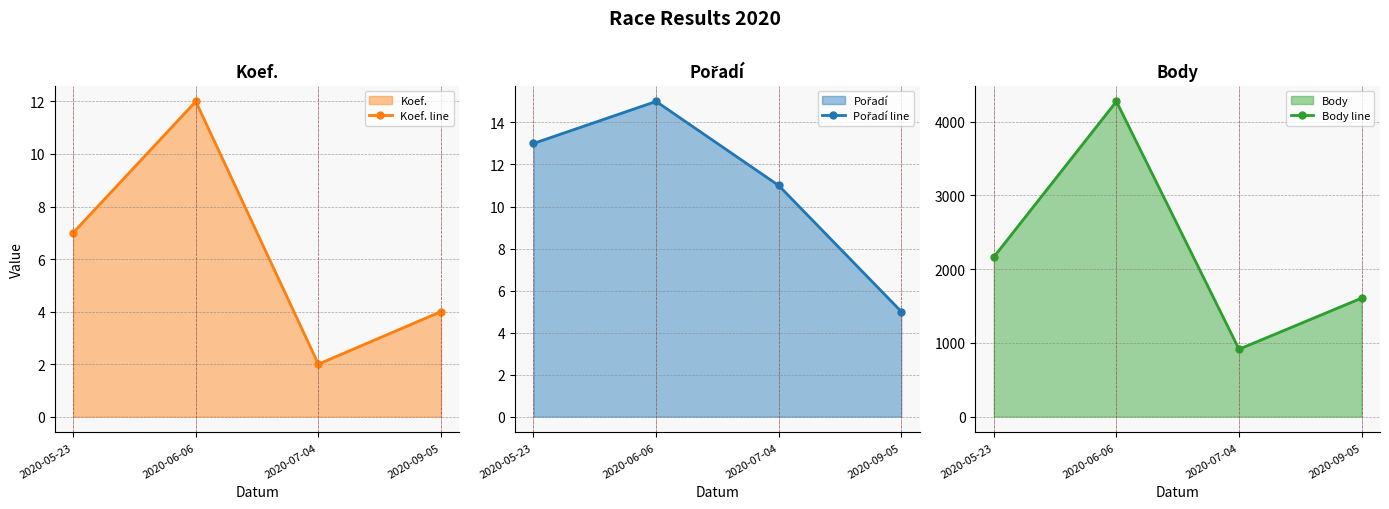

List the series in order of their peak value, highest first.

Body line, Pořadí line, Koef. line